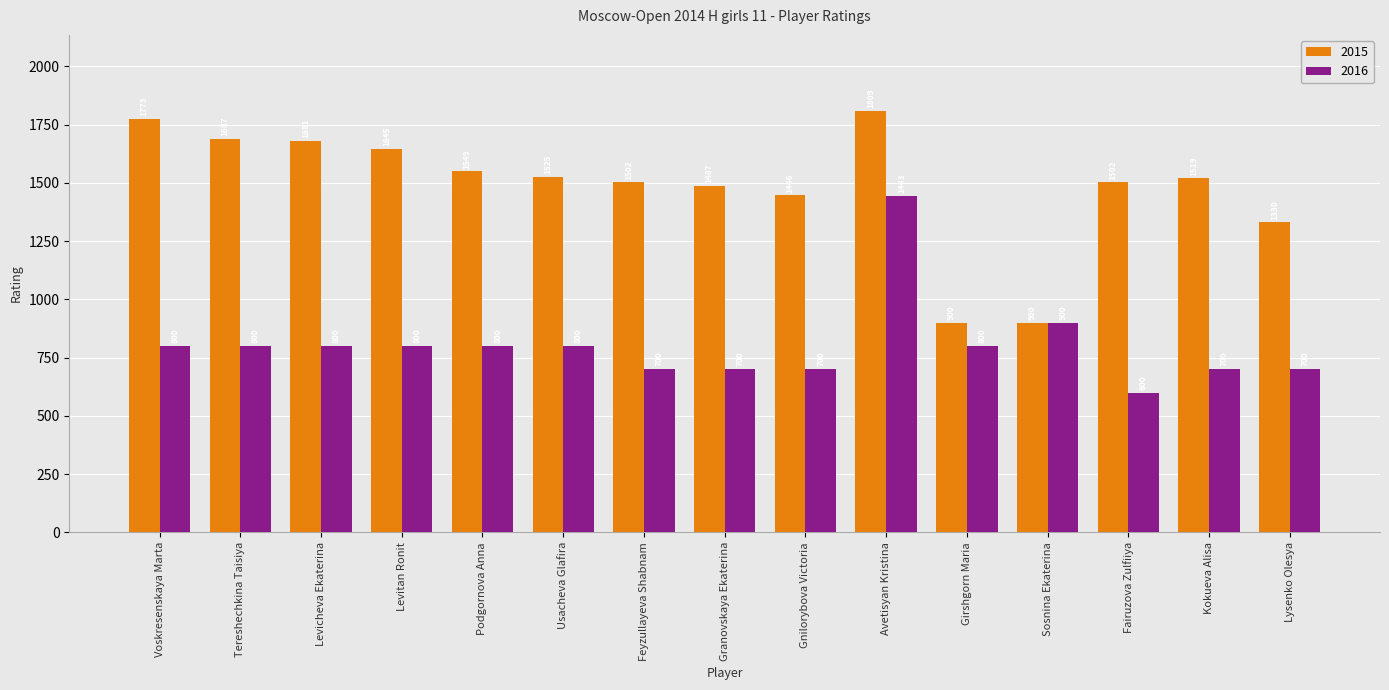

What are all the series names shown in the legend?

2015, 2016